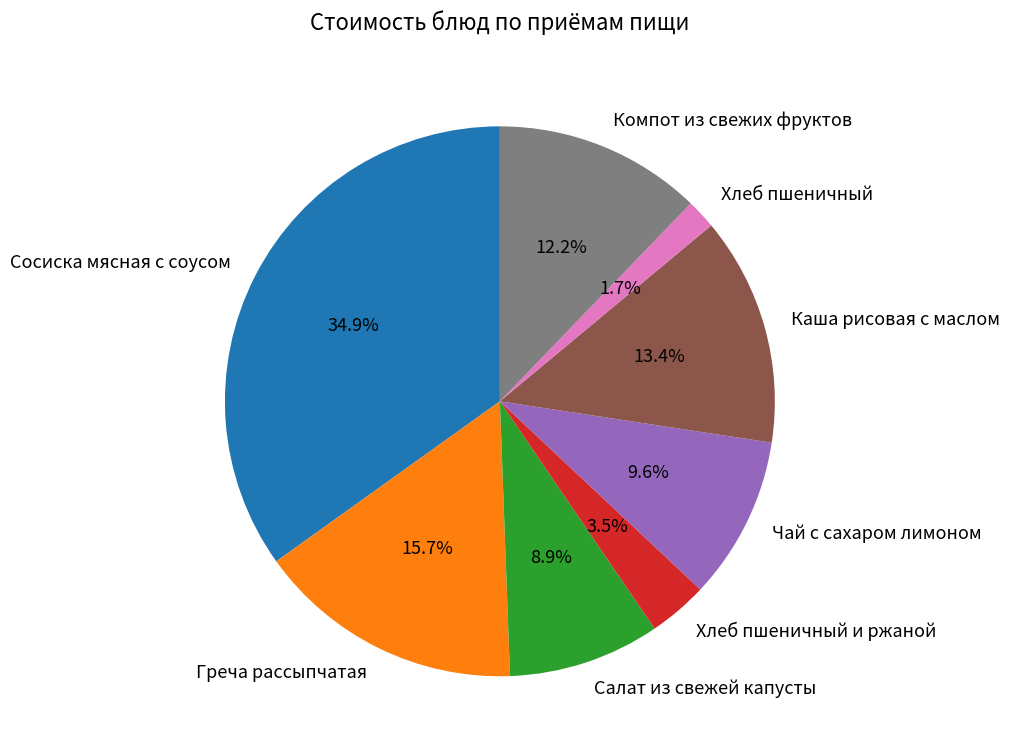

Is it true that Компот из свежих фруктов is 26% of the pie?

False